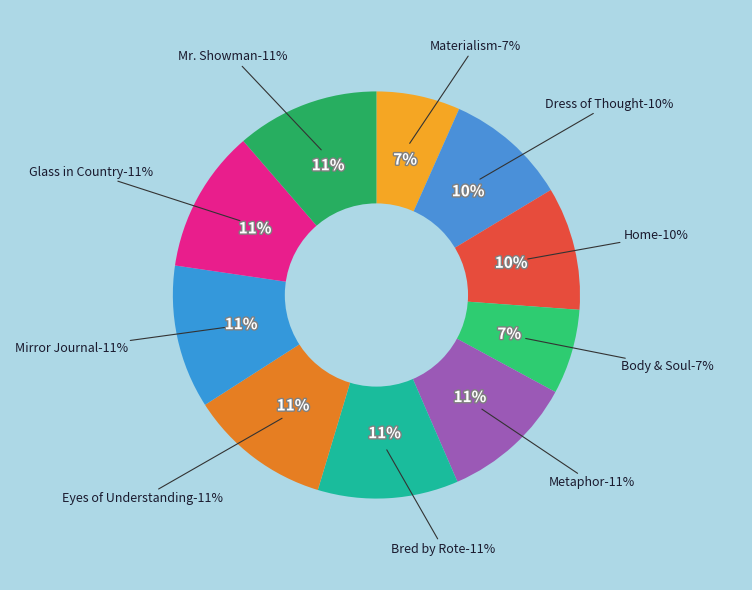

Is the sum of Home and Dress of Thought greater than half?

No